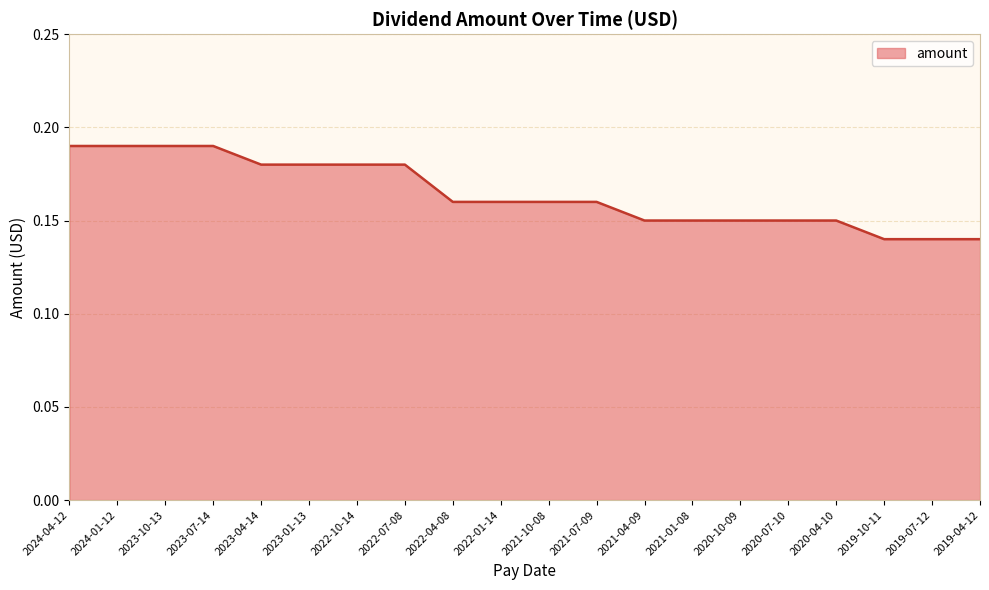

The chart shows a value of 0.3 at 2020-04-10. True or false?

False